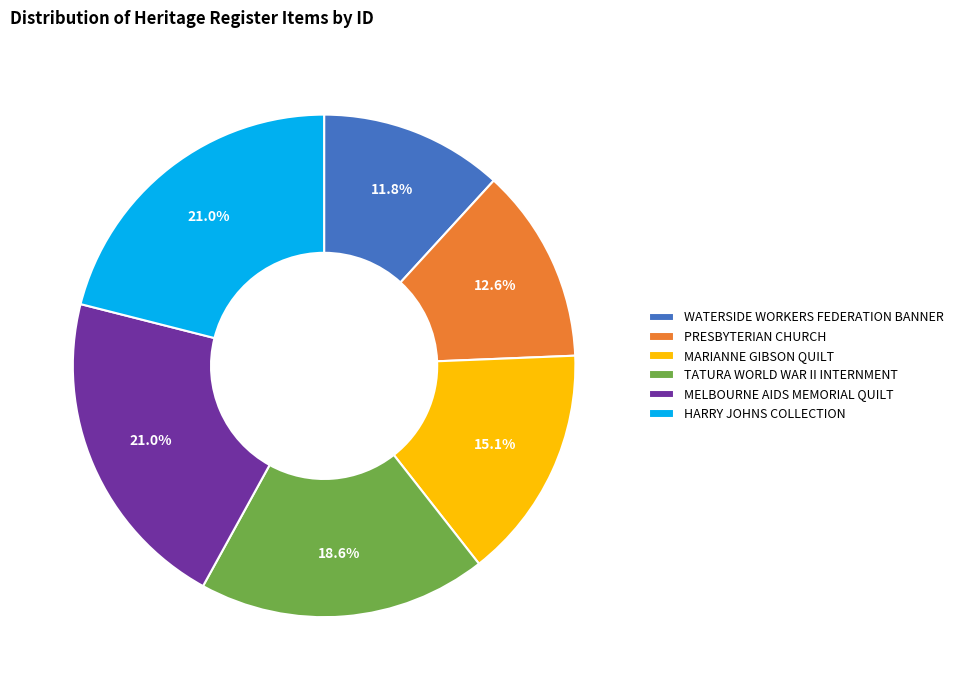

To the nearest percent, what is the difference between the largest and smallest slice percentages?

9%